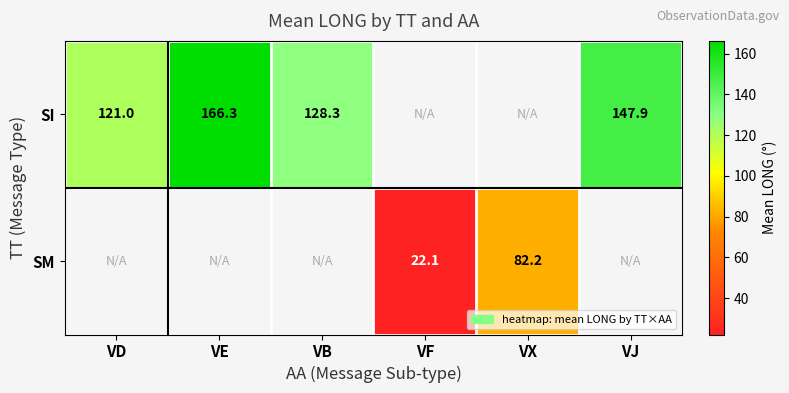

Rank the series by their average value, from highest to lowest.

SI, SM